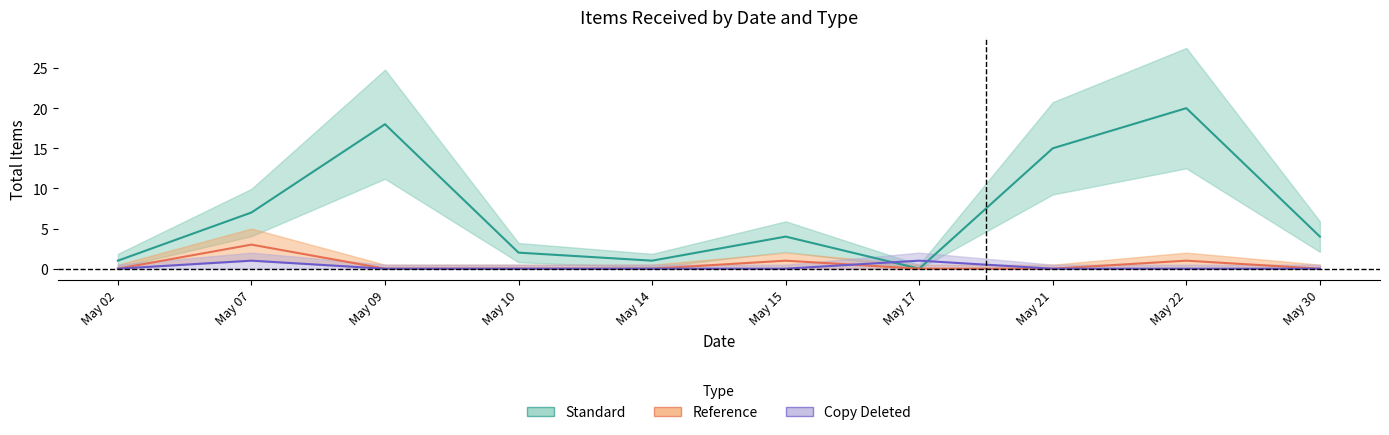

Which has a higher value, 2019-05-17 or 2019-05-09?

2019-05-09